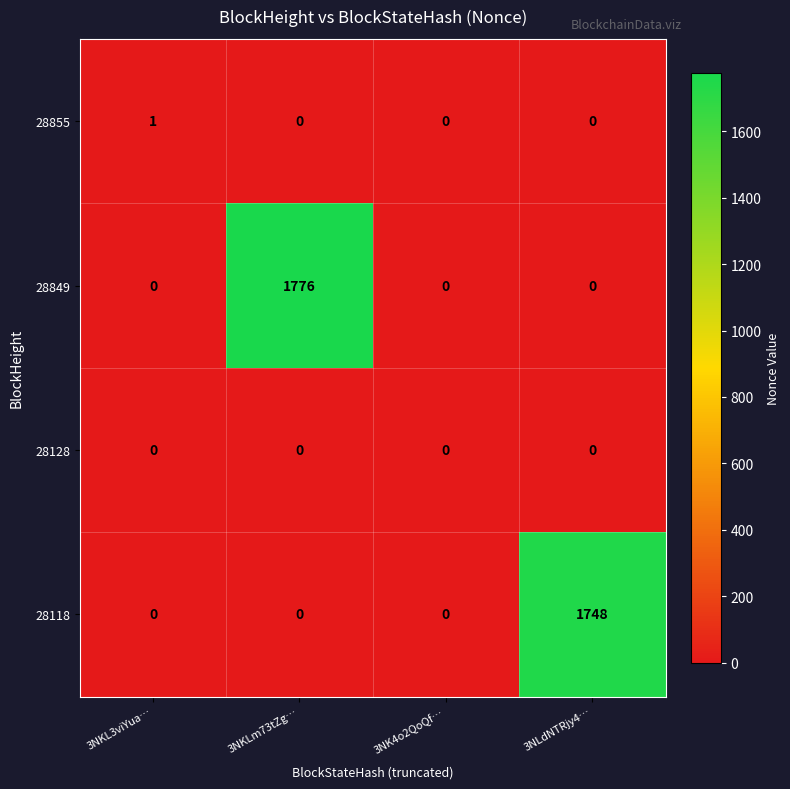

What is the spread (max minus min) of values at 3NKLm73tZg…?

1776